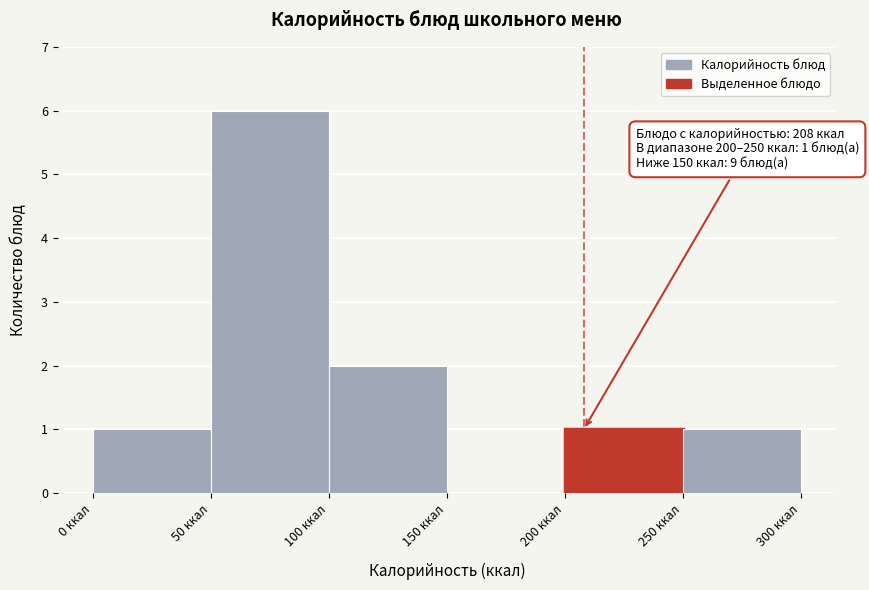

Which range on the x-axis has the tallest bar?

50 to 100